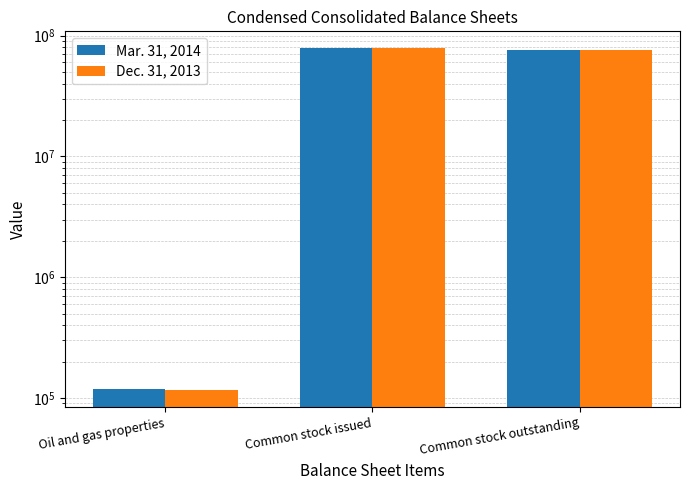

How many values in the Dec. 31, 2013 series exceed 75591699?

1